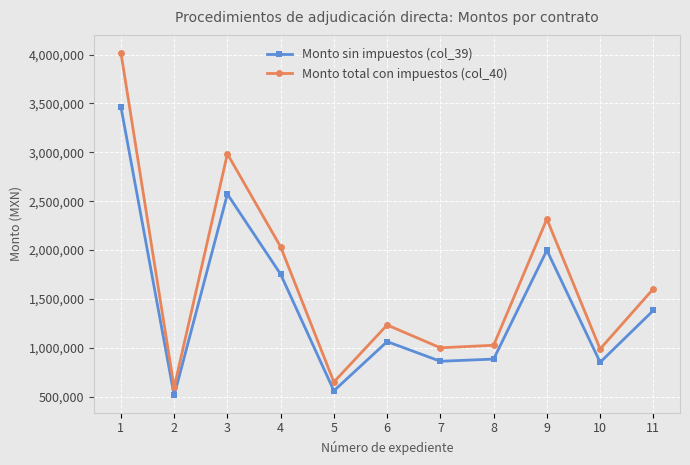

What are all the series names shown in the legend?

Monto sin impuestos (col_39), Monto total con impuestos (col_40)